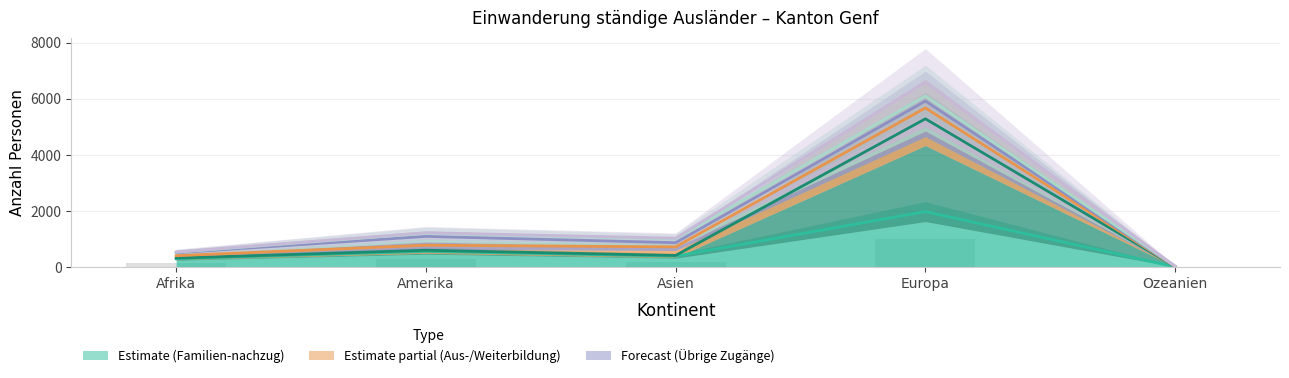

At which label does Aus- und Weiterbildung (col_5) first exceed 720?

Amerika